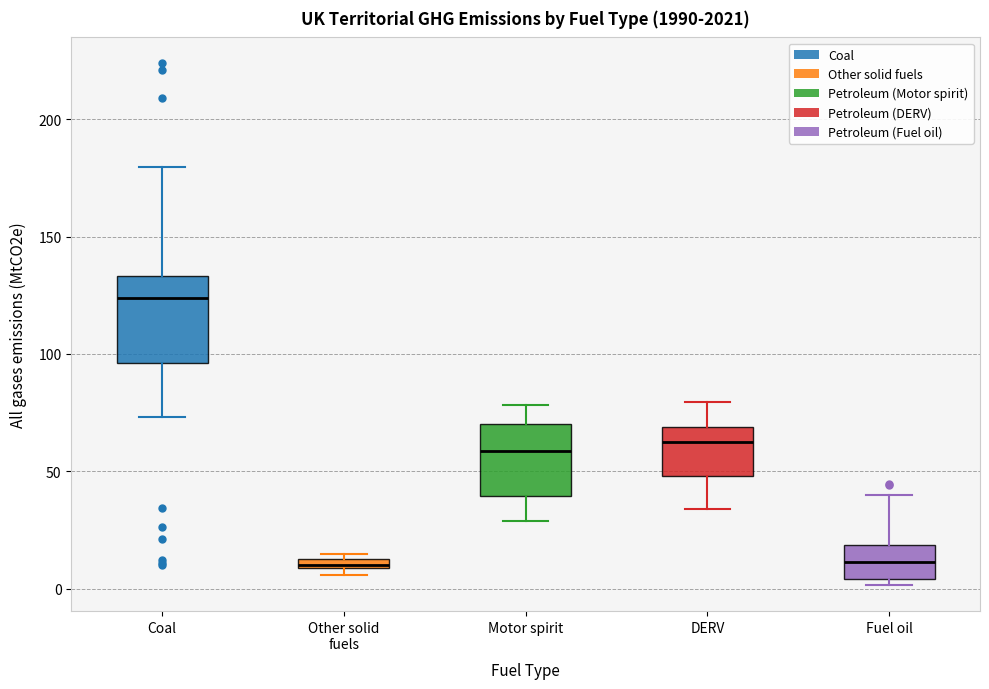

Which box has the highest median line?

Coal